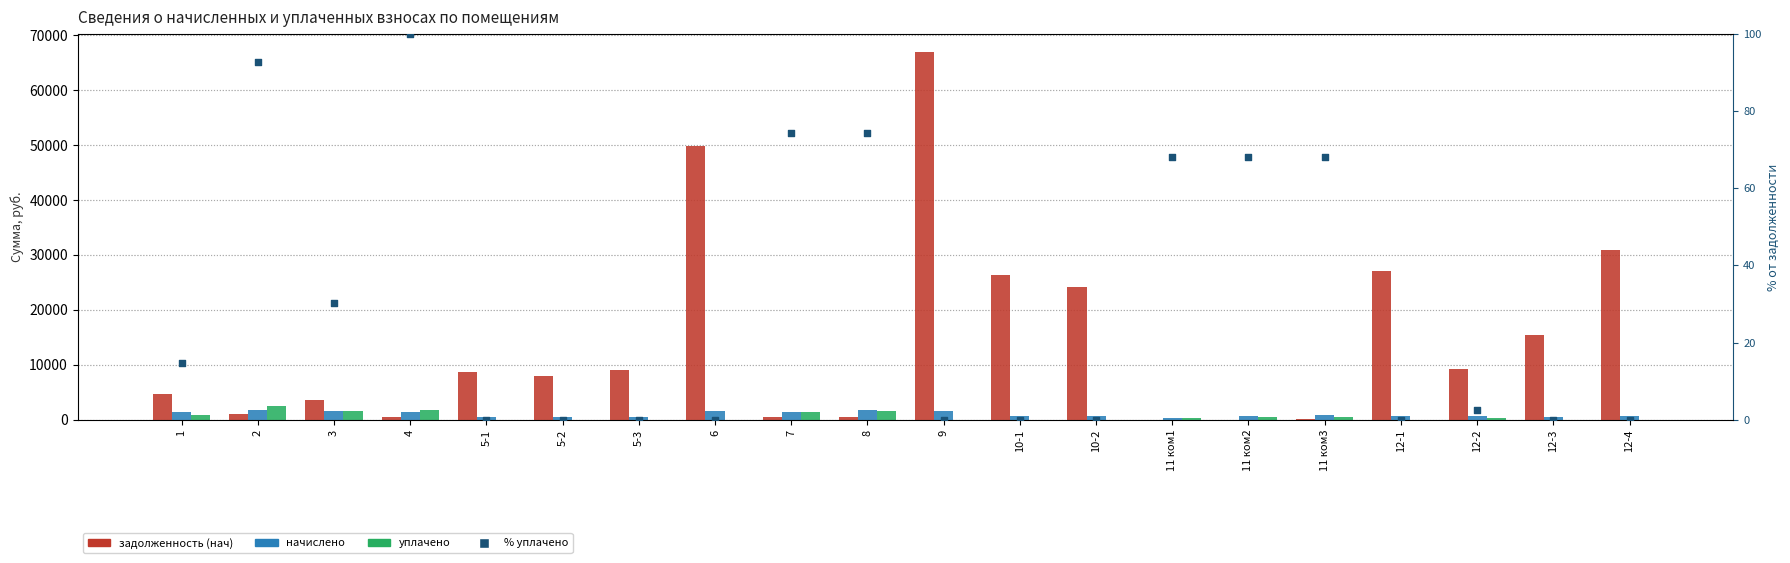

Is the value of уплачено at 8 greater than the value of задолженность (нач) at 8?

Yes